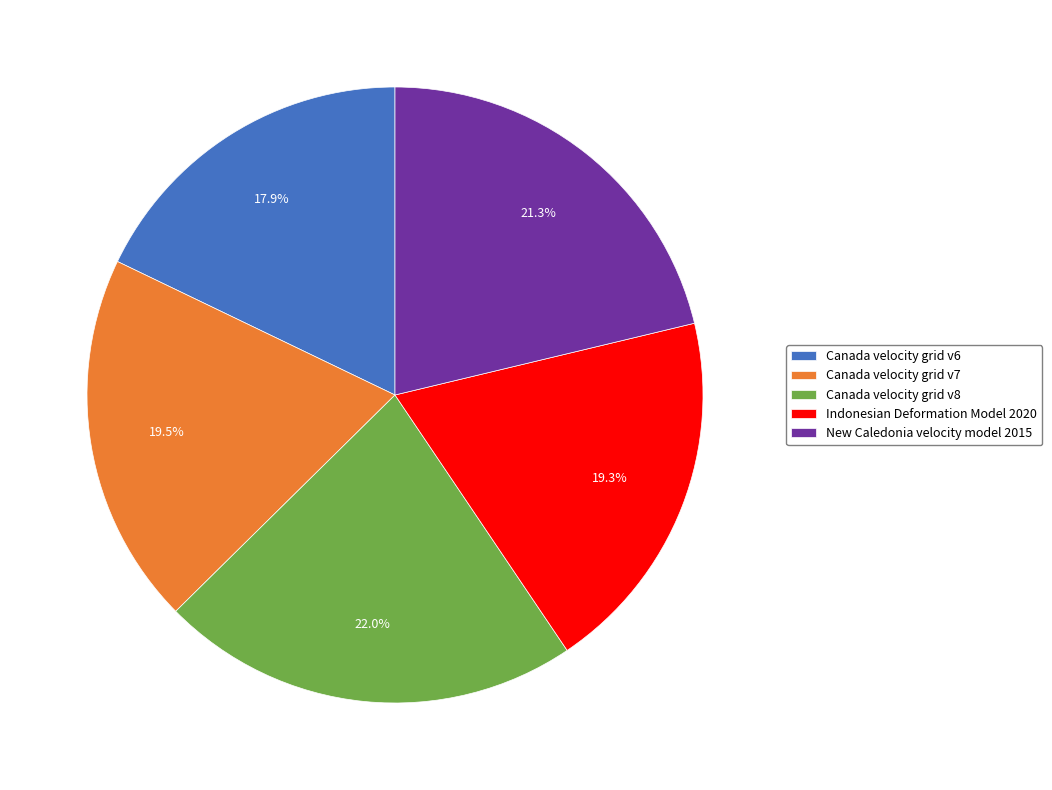

True or false: Canada velocity grid v6 accounts for 18% of the total.

True